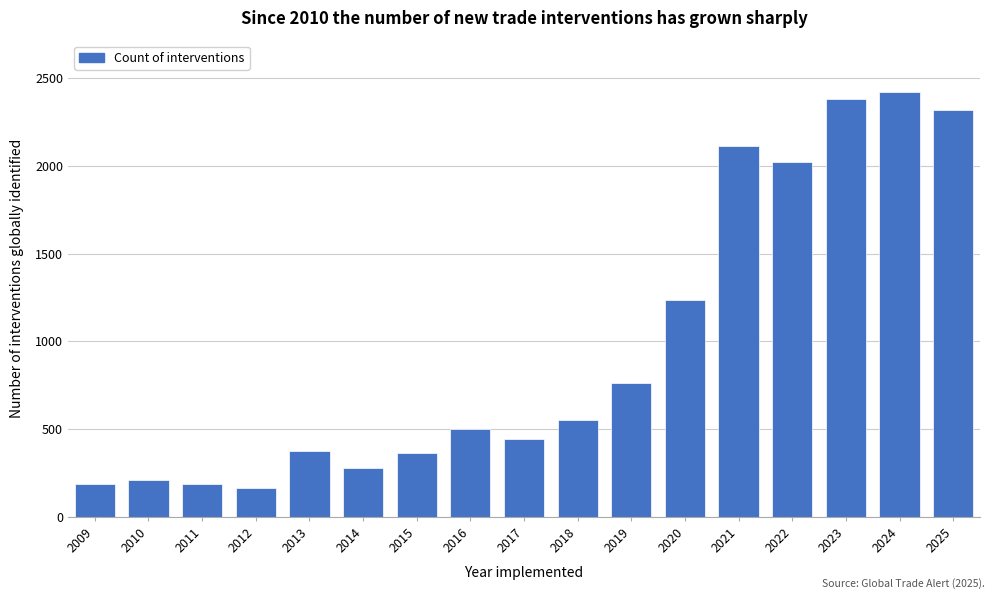

True or false: the data shows 363 at 2015.

True